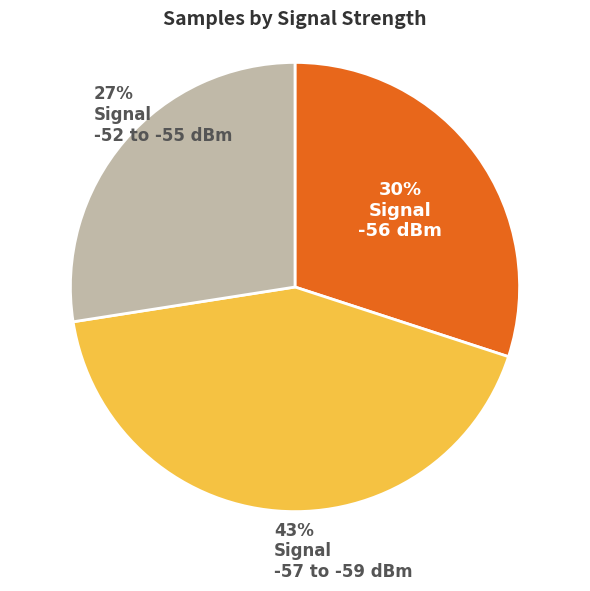

Combined, do -57 to -59 and -52 to -55 account for over 50%?

Yes